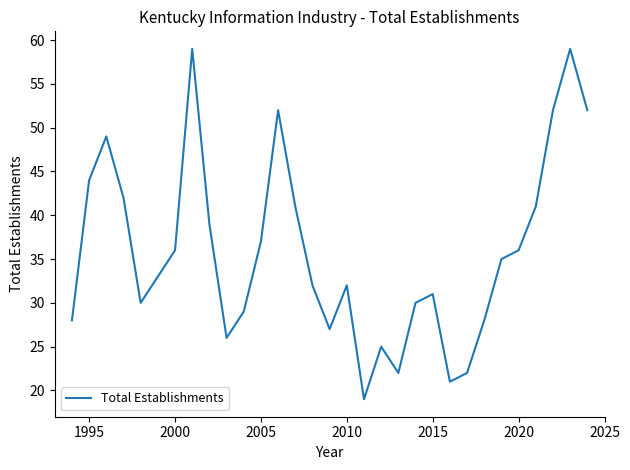

What is the difference between the maximum and minimum values?

40